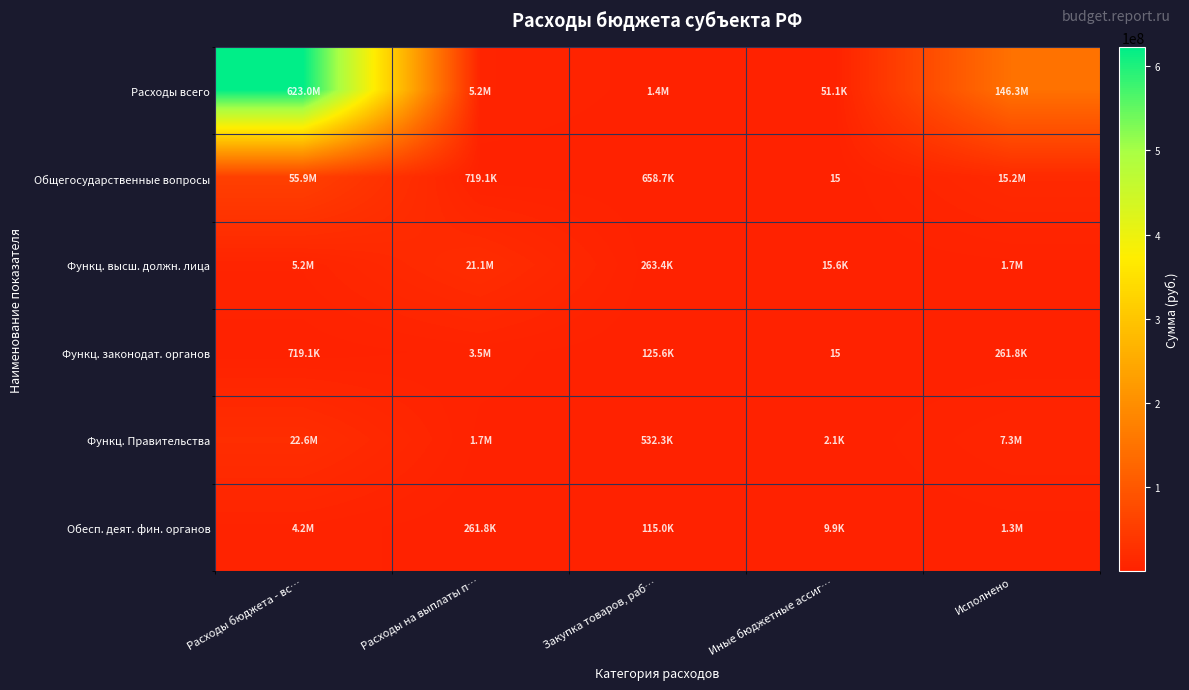

What is the average value of the Обесп. деят. фин. органов series?

1182291.0